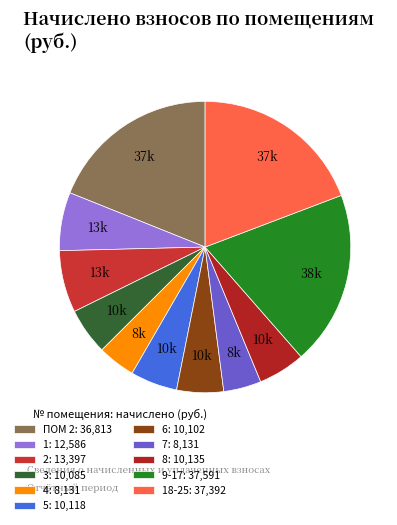

Which category has the smallest portion of the pie?

4